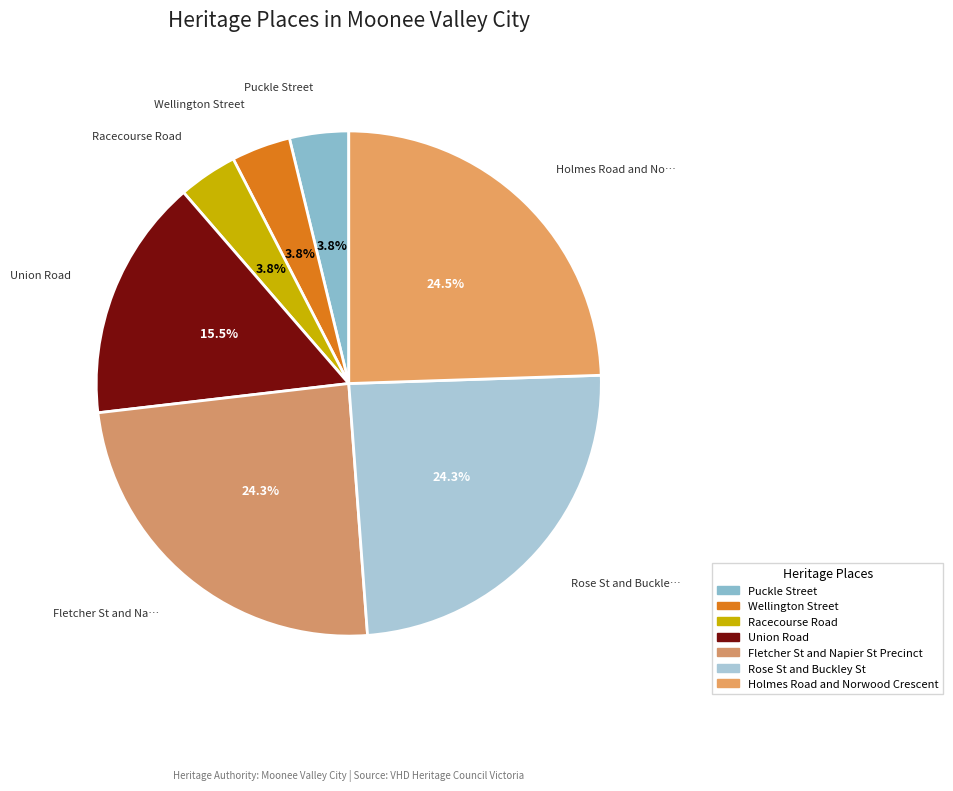

Is it true that Union Road is 10% of the pie?

False